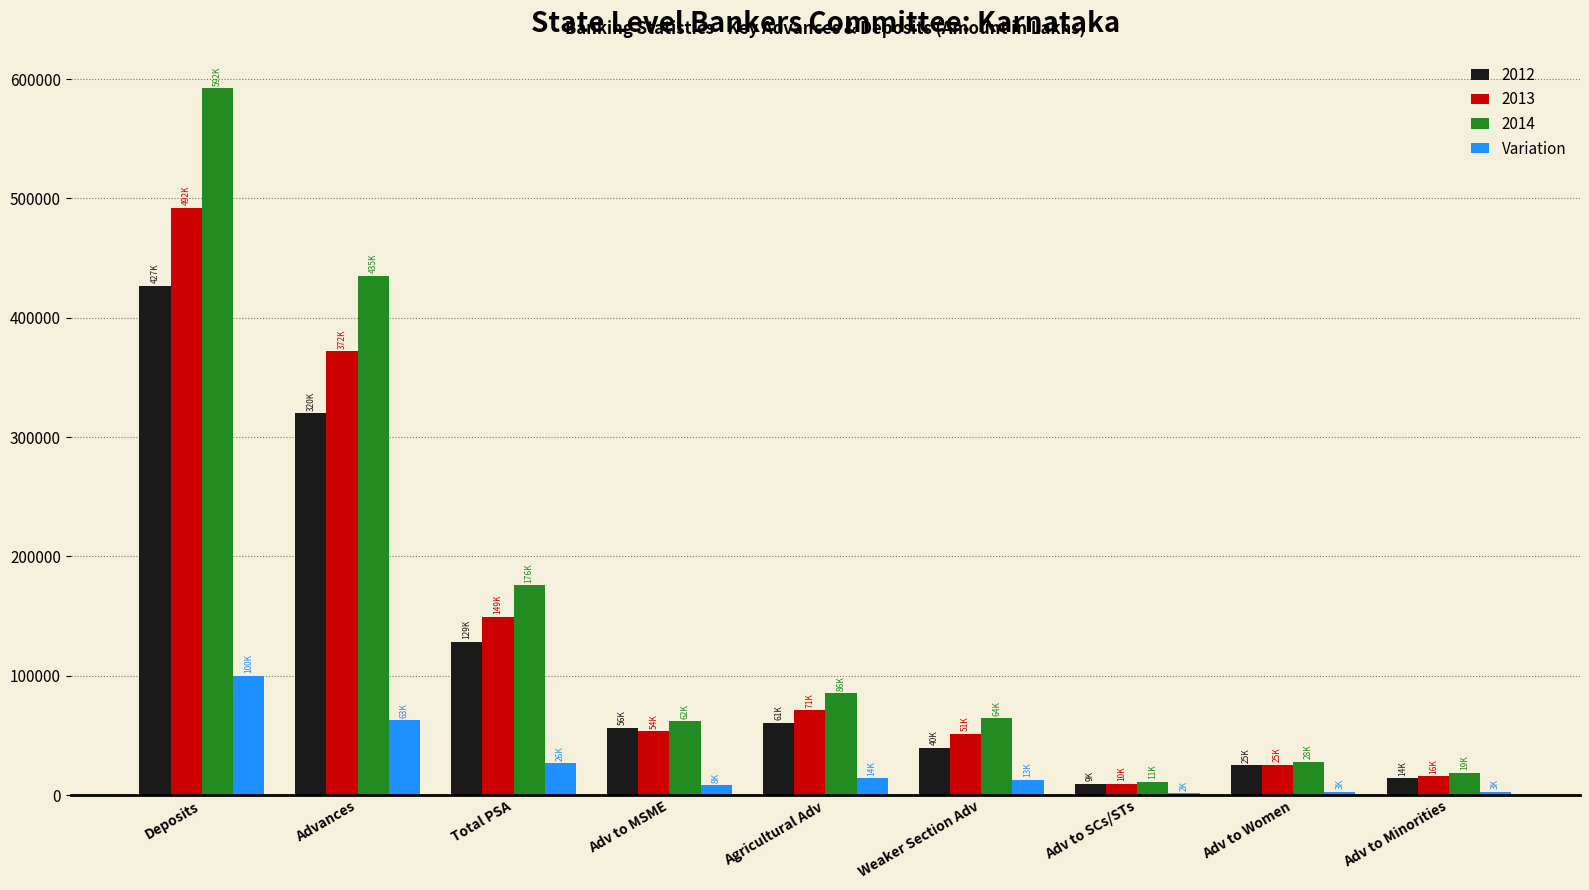

Does the chart contain stacked bars?

No